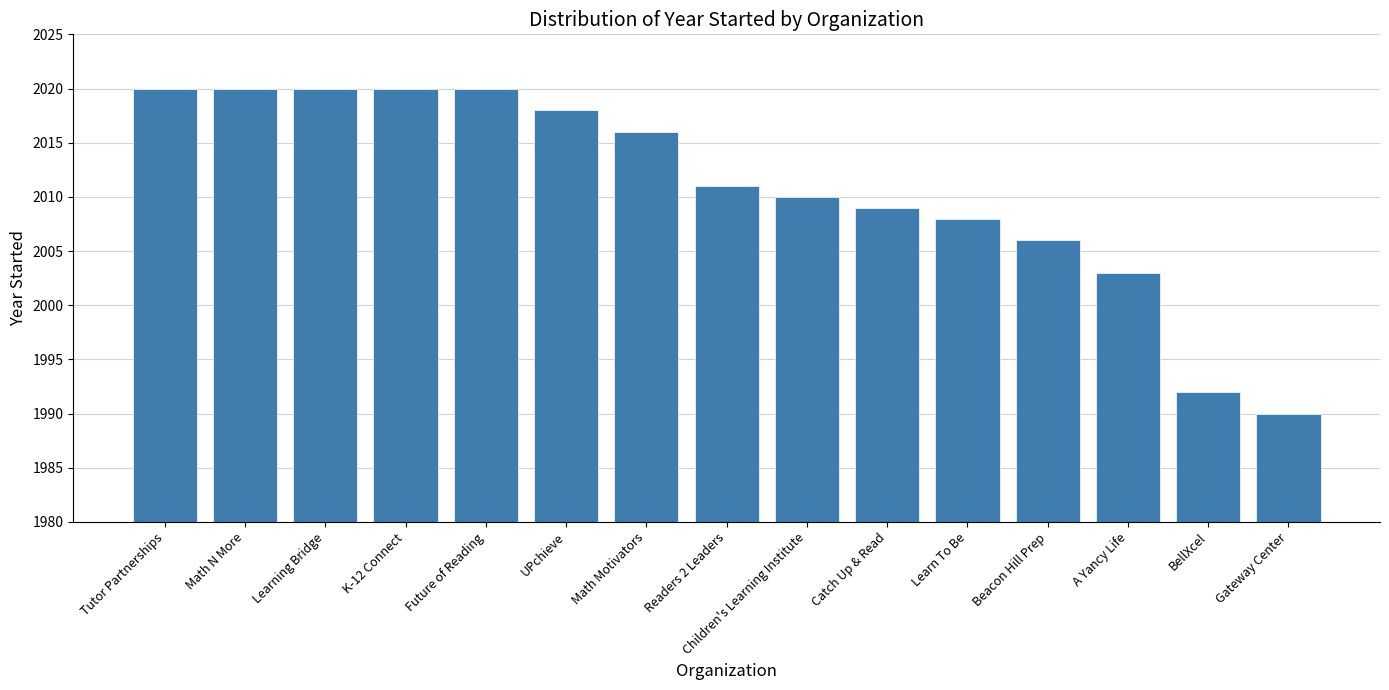

What is the smallest value displayed?

1990